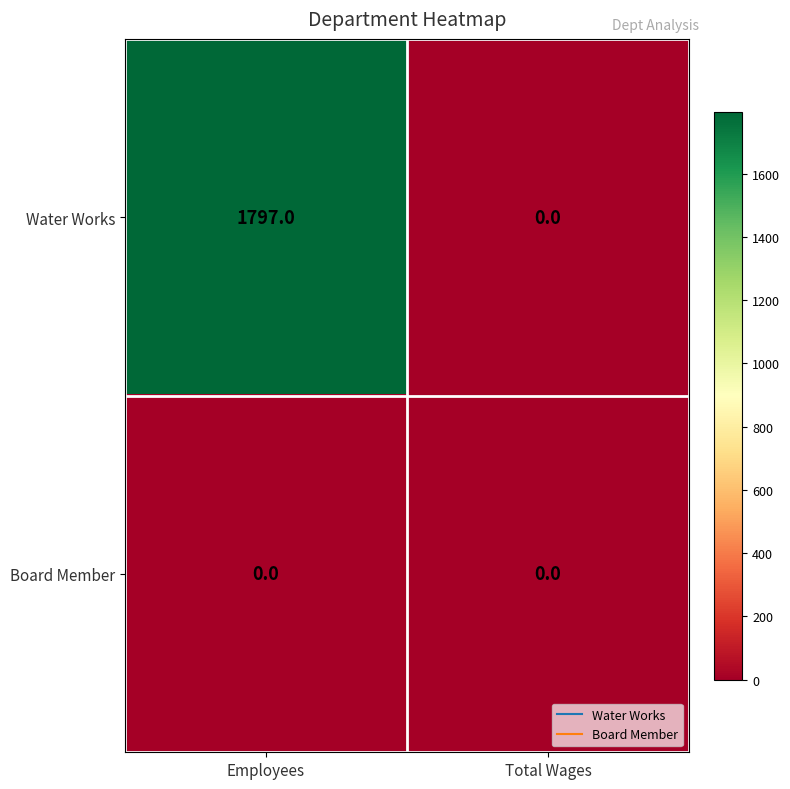

Reading right to left, what are all the values shown in this chart?

Water Works: 0	1797
Board Member: 0	0